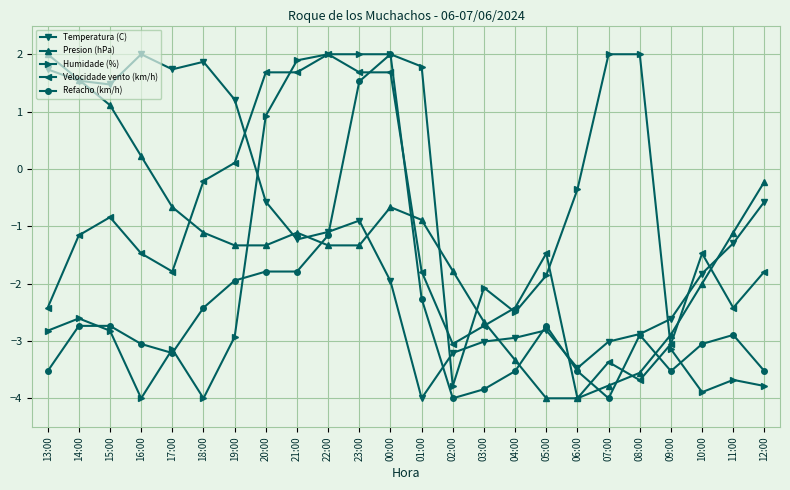

What is the difference between the maximum and minimum values in the Velocidade vento (km/h) series?

6.0